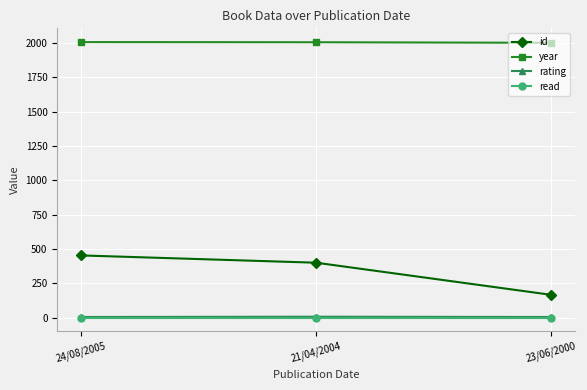

At which label is id closest to 309?

21/04/2004